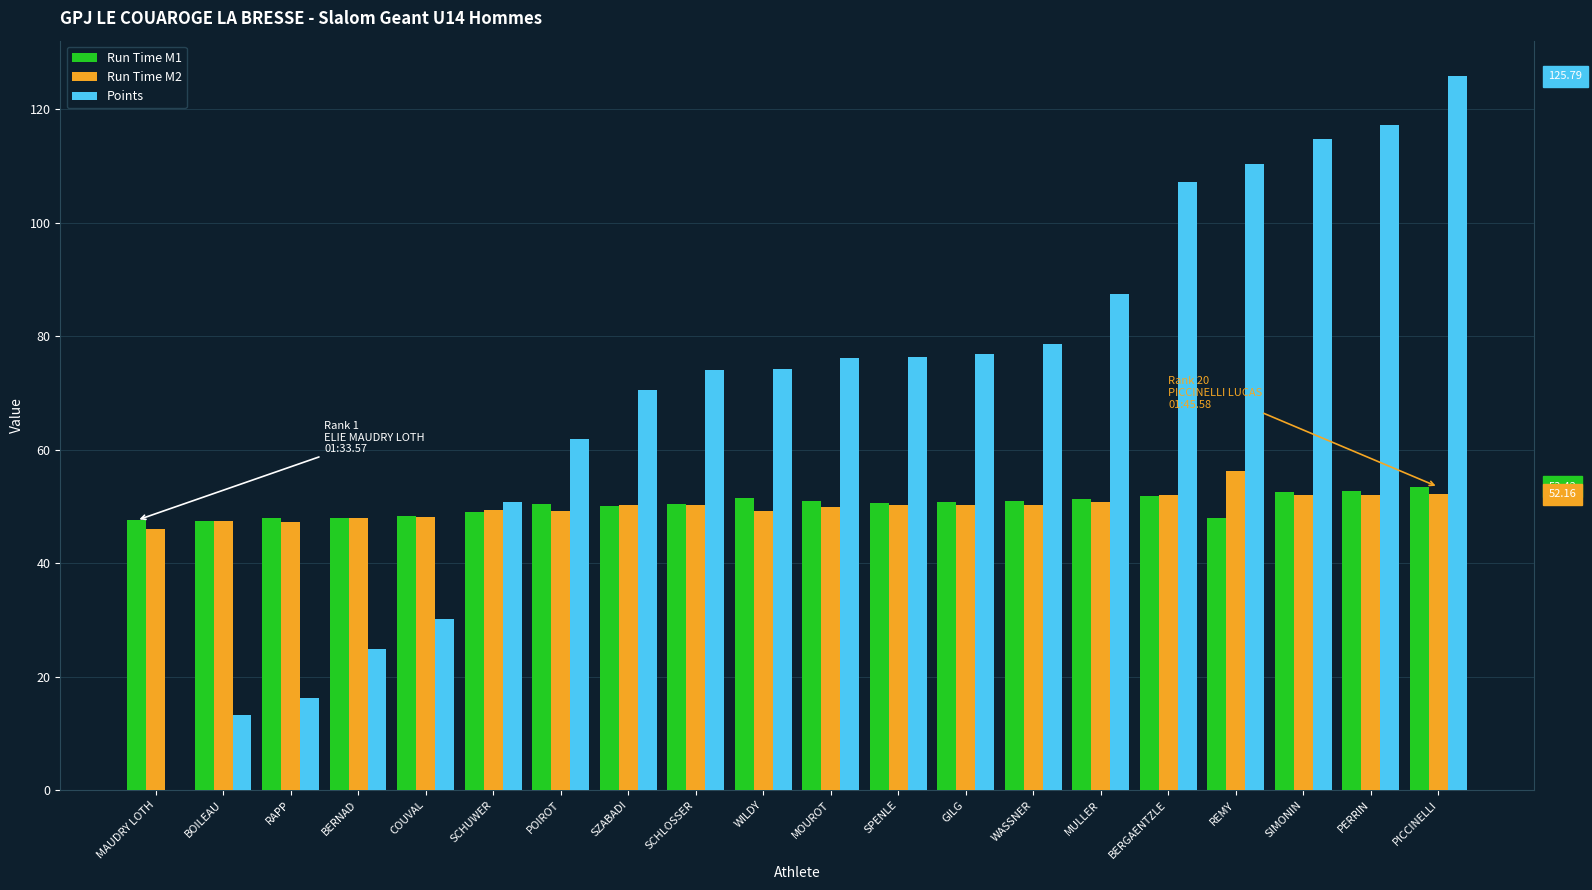

What is the label of the 1st bar from the right?

PICCINELLI